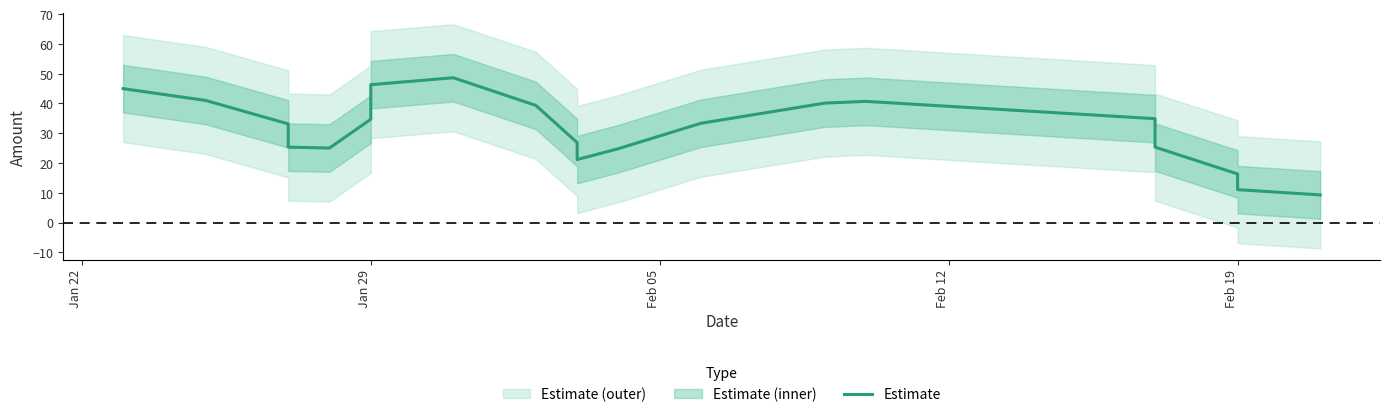

What is the maximum value shown in the chart?

48.6